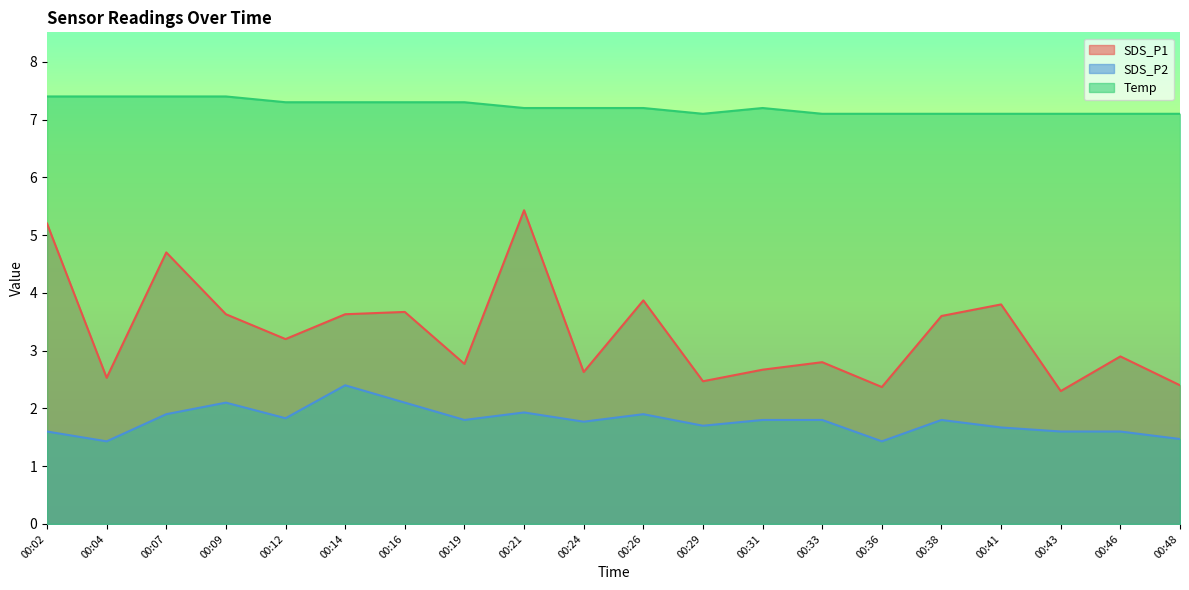

How many interior local peaks does the SDS_P2 series have?

5